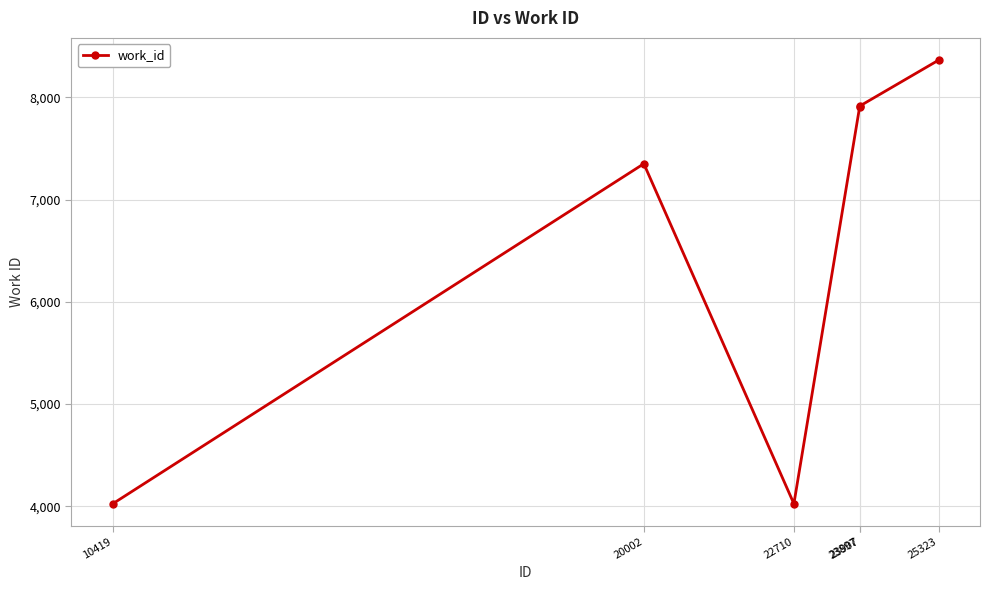

At which category does the data reach its first local valley?

22710